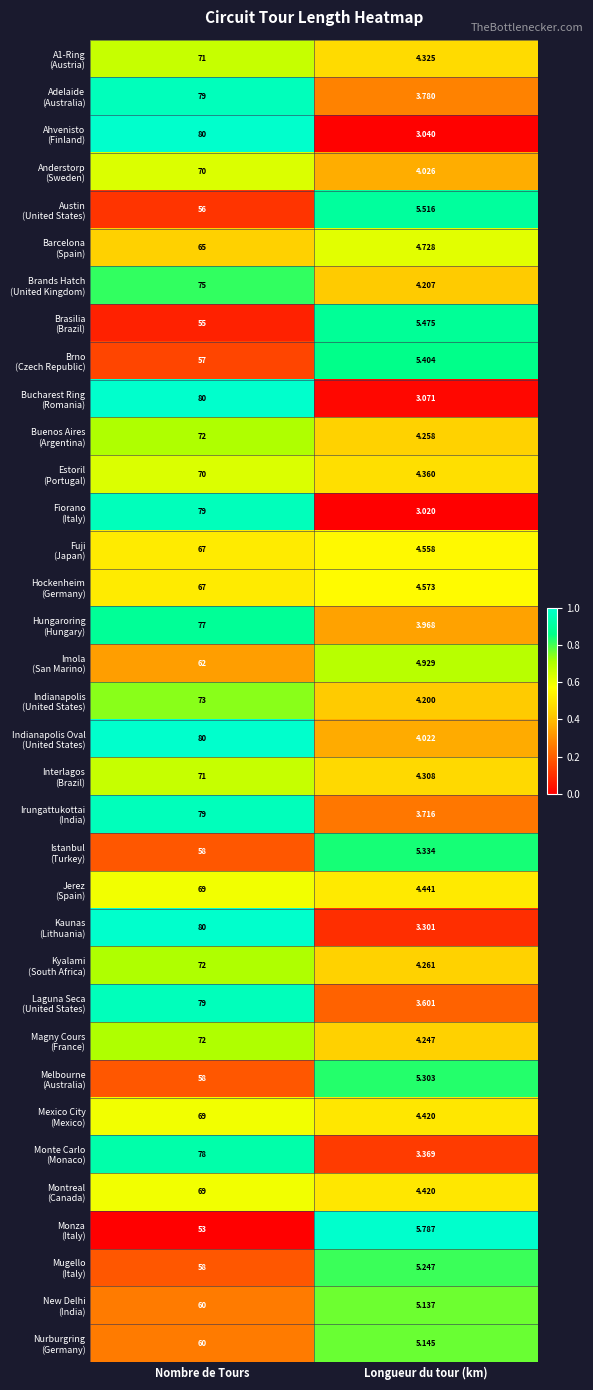

Which category has the lowest value across all series?

Longueur du tour (km)